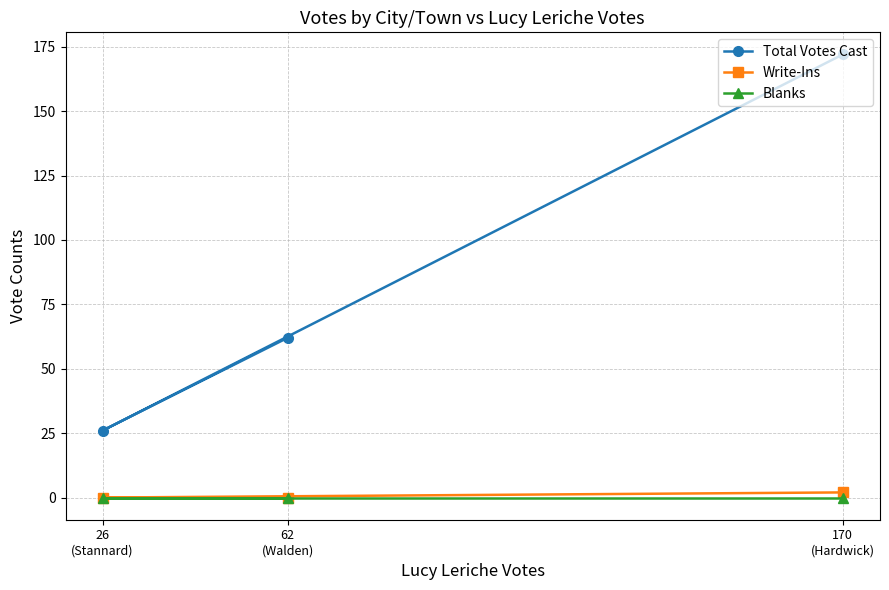

Does the chart display data point markers on the line(s)?

Yes